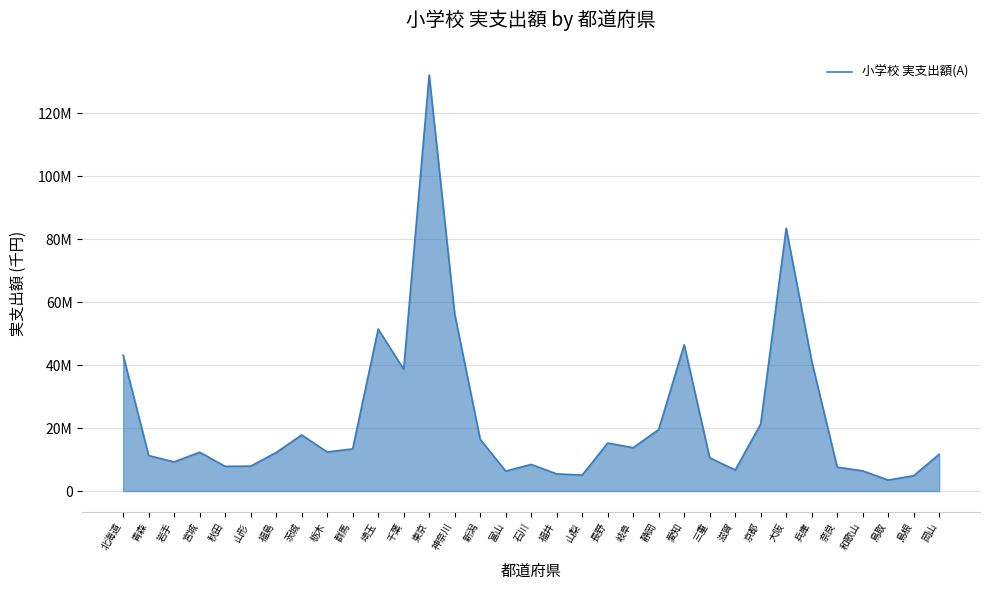

What is the minimum value shown in the chart?

3483224